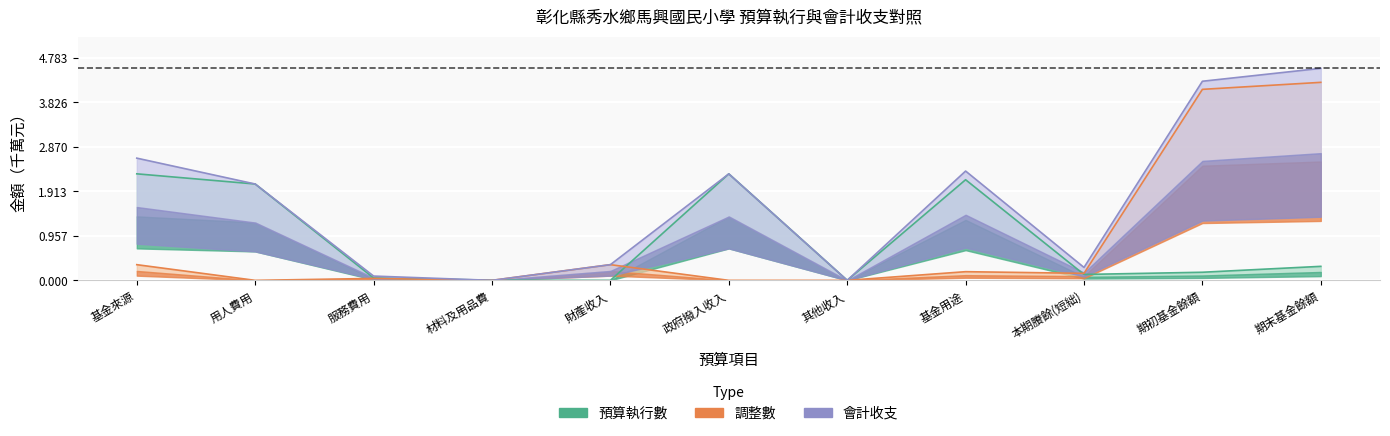

List the labels in order of 會計收支 value, largest first.

期末基金餘額, 期初基金餘額, 基金來源, 基金用途, 政府撥入收入, 用人費用, 財產收入, 本期賸餘(短絀), 服務費用, 其他收入, 材料及用品費